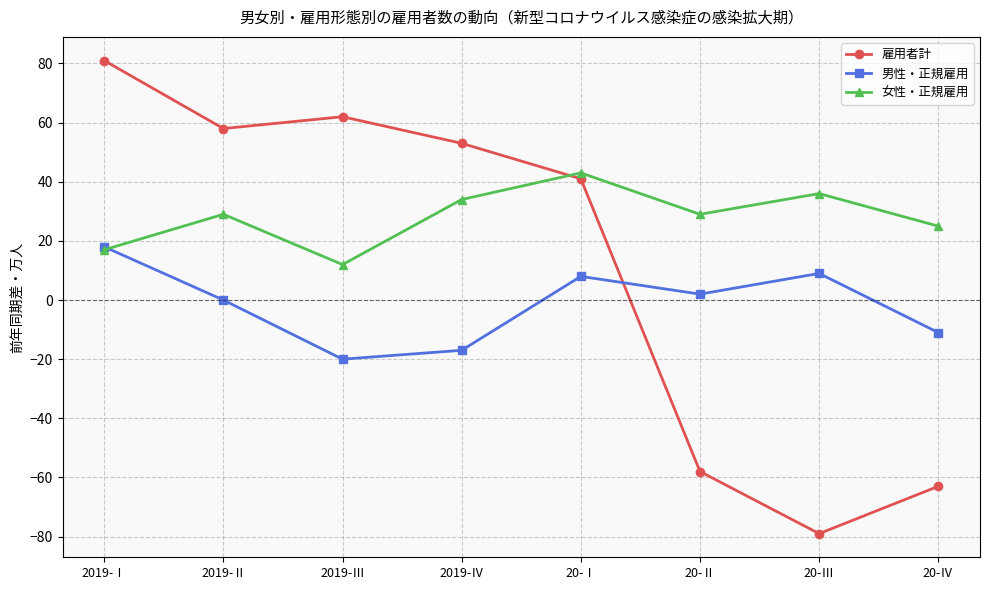

What are all the series names shown in the legend?

雇用者計, 男性・正規雇用, 女性・正規雇用